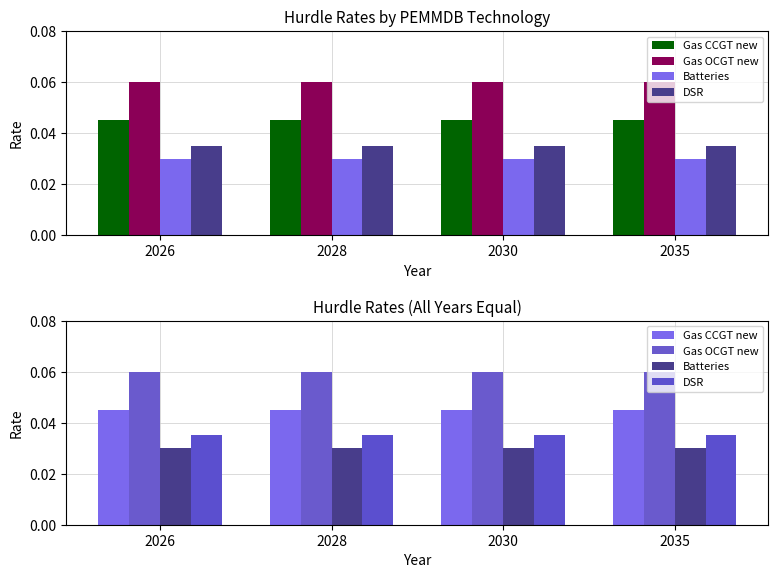

Which has a higher value, 2035 or 2030?

2035